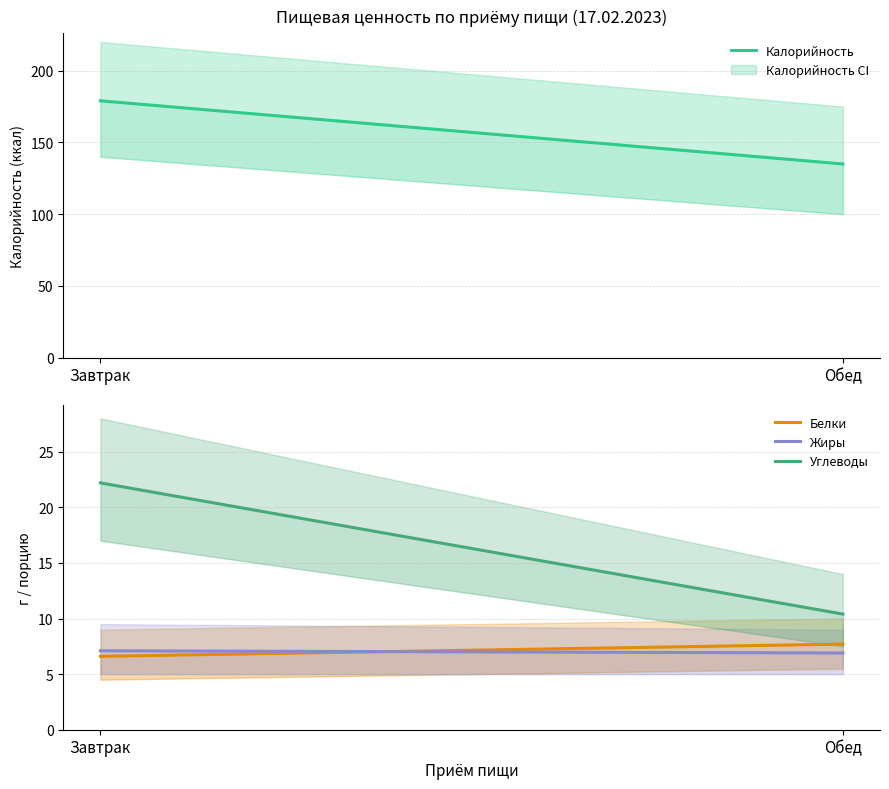

The Калорийность series shows 229.6 at Обед. True or false?

False